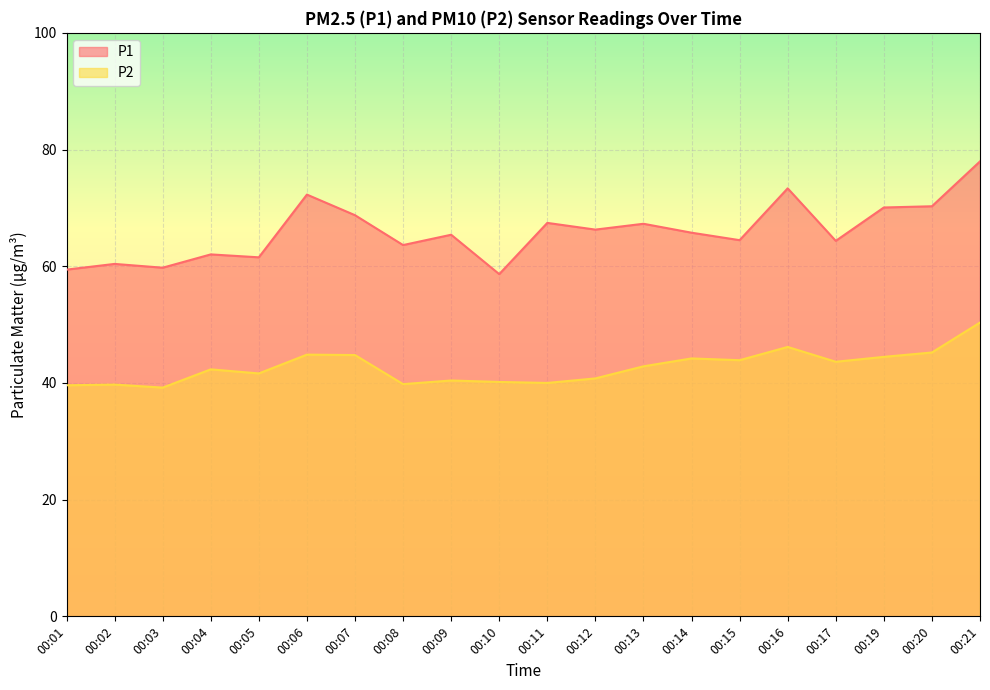

How many interior local peaks does the P2 series have?

6